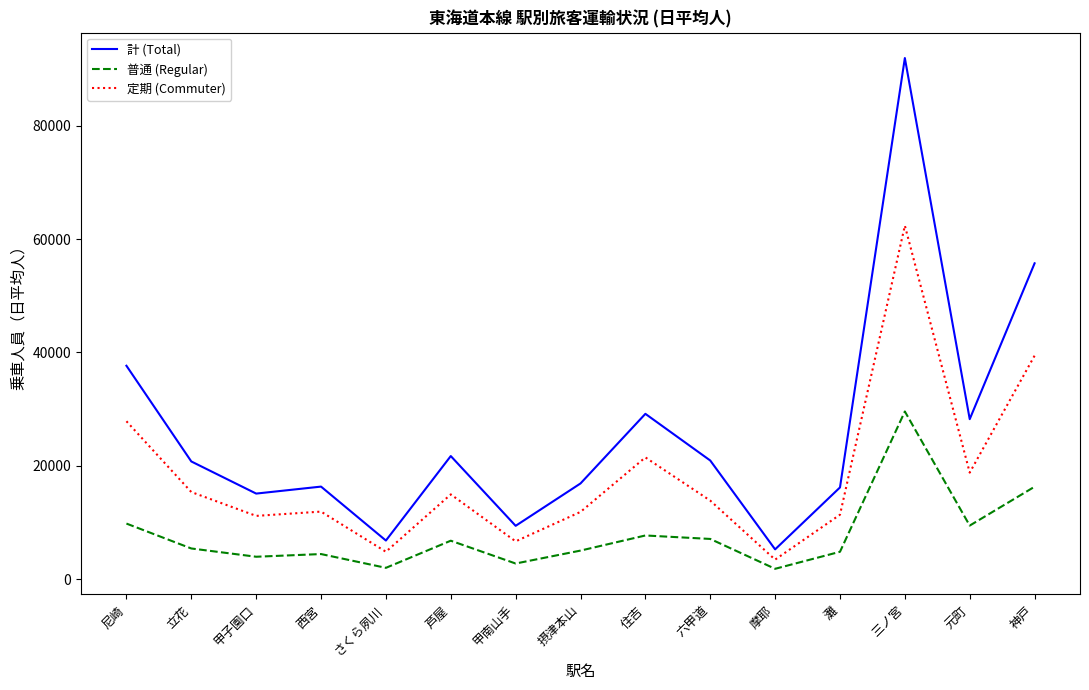

The value of 定期 (Commuter) at 芦屋 is 14946. True or false?

True